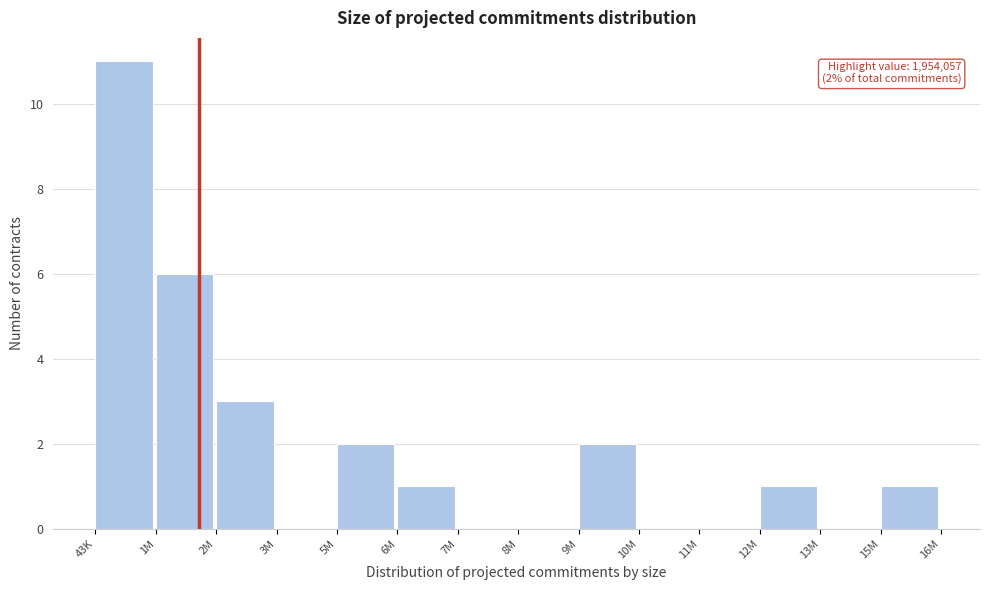

Reading left to right, transcribe all the data shown in this chart.

43K=11	1M=6	2M=3	3M=0	5M=2	6M=1	7M=0	8M=0	9M=2	10M=0	11M=0	12M=1	13M=0	15M=1